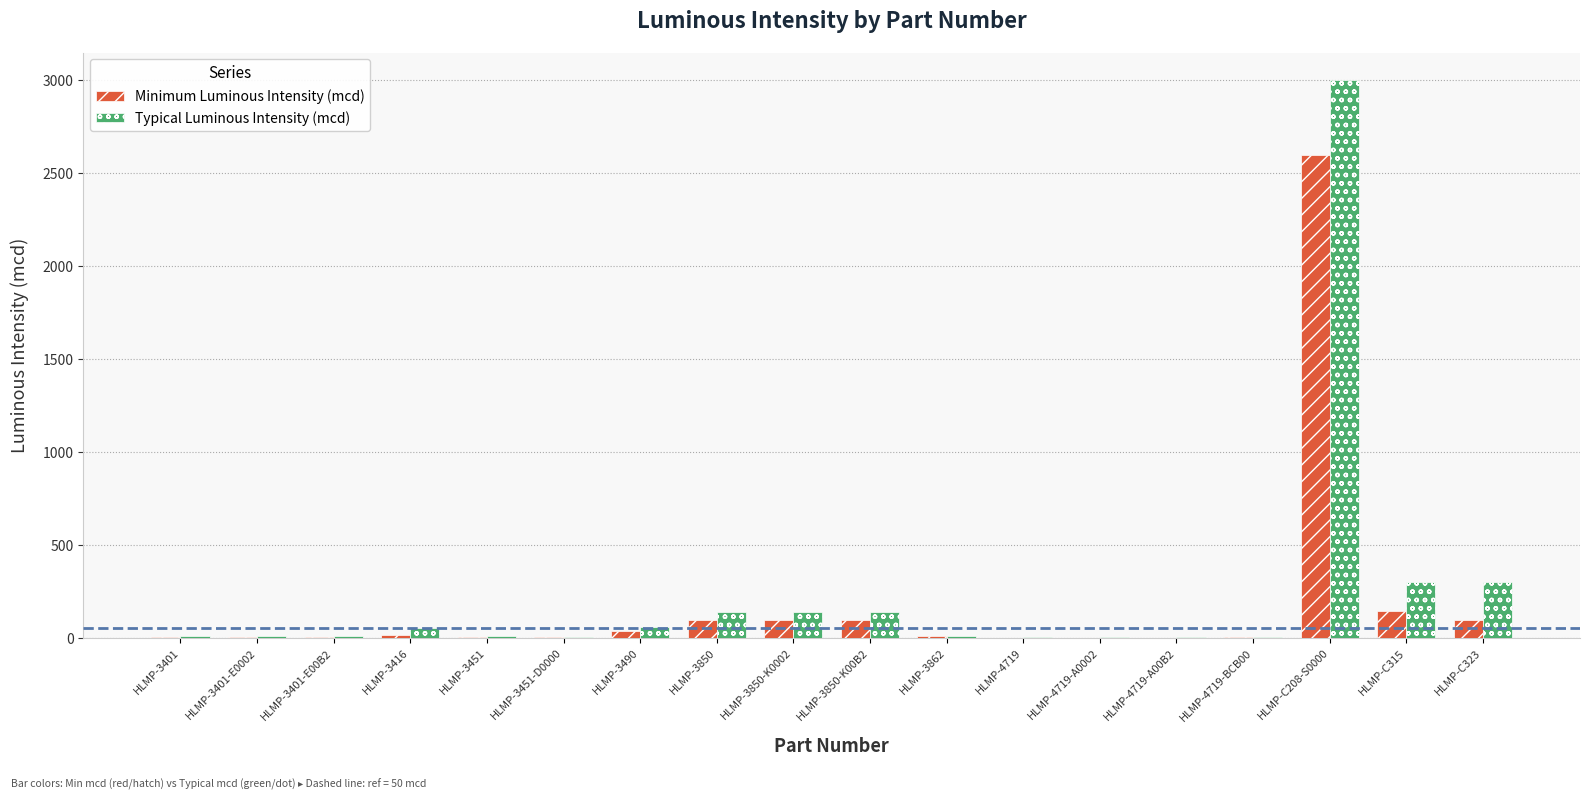

Which series changed the most between HLMP-3401-E00B2 and HLMP-C315?

Typical Luminous Intensity (mcd)